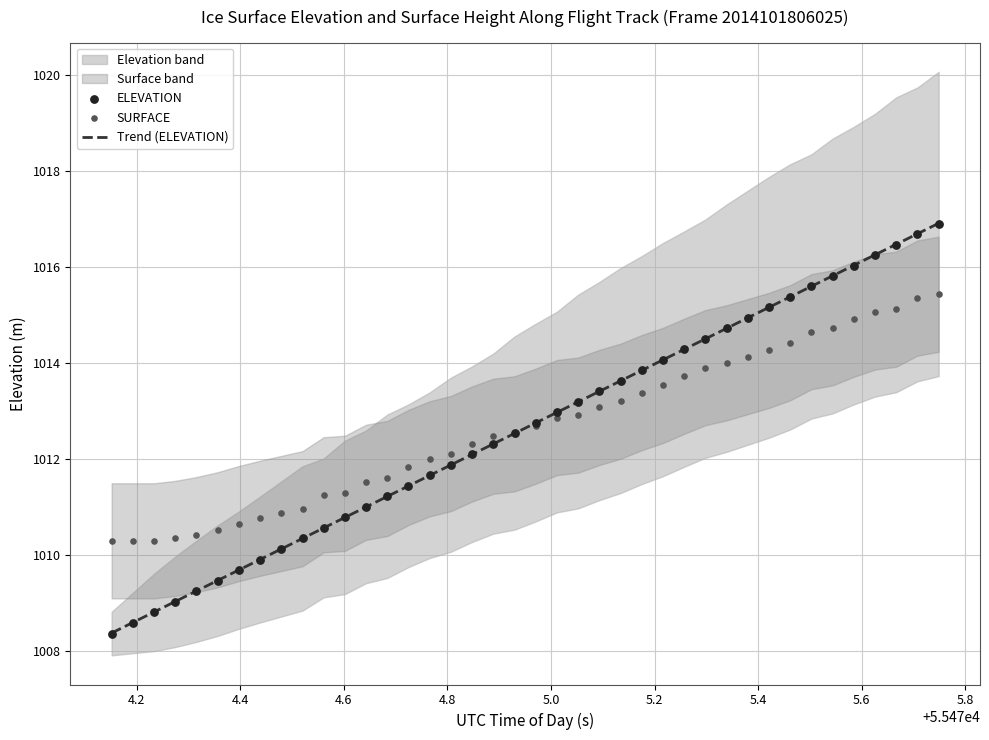

Which series has the largest Y range (max minus min)?

Trend (ELEVATION)